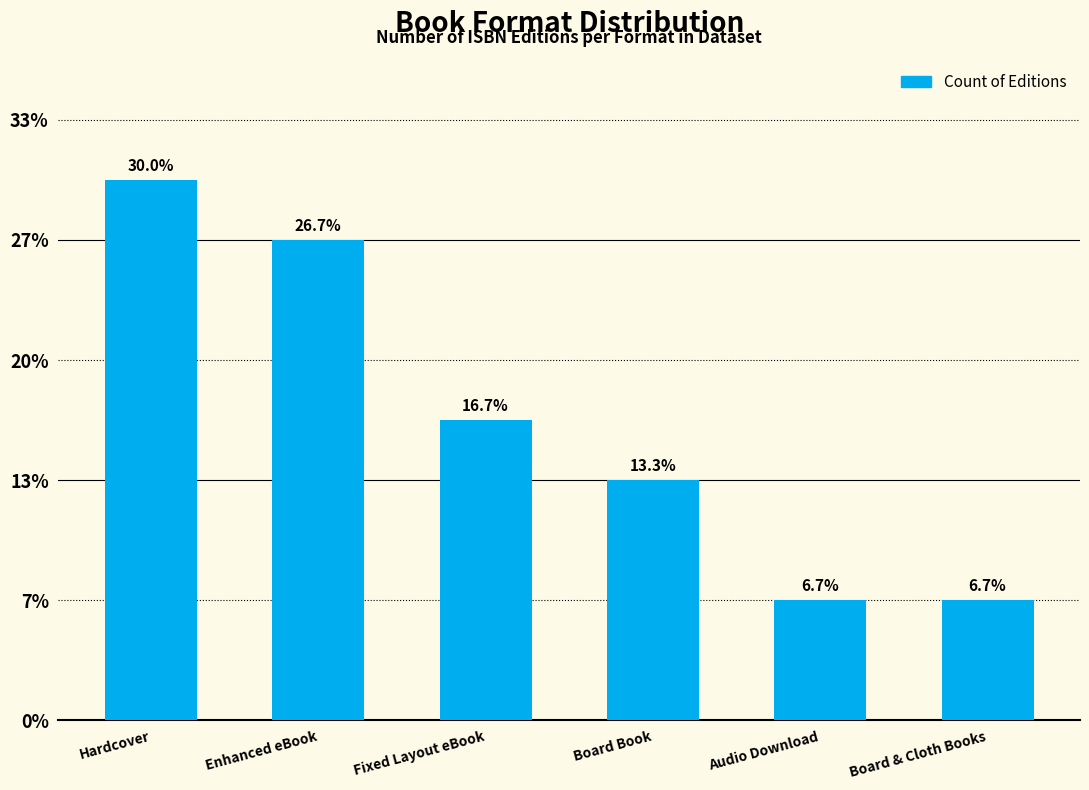

List the labels in order of value, smallest first.

Audio Download, Board & Cloth Books, Board Book, Fixed Layout eBook, Enhanced eBook, Hardcover